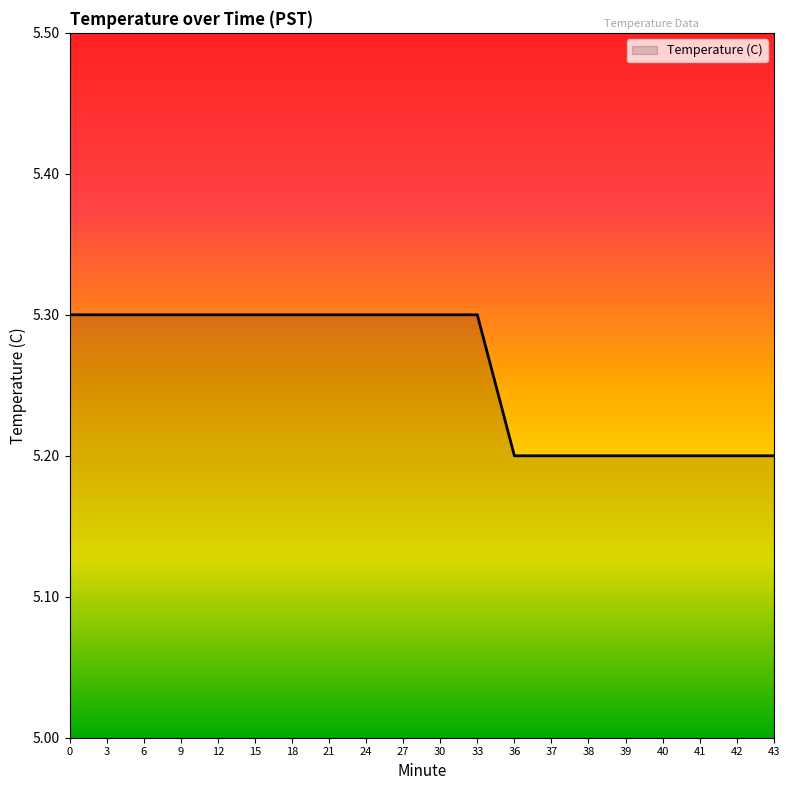

What is the ratio of the value at 15 to the value at 38?

1.0